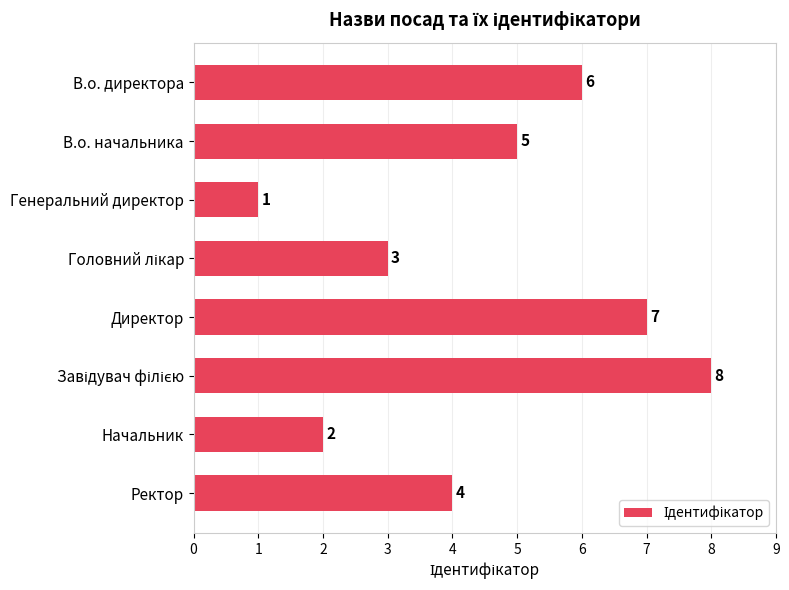

How many data points are less than 5?

4